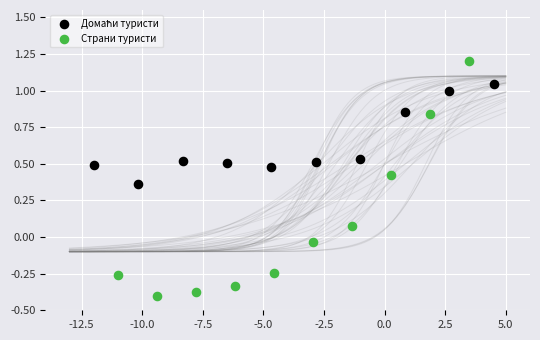

Which series contains the highest Y value?

Страни туристи